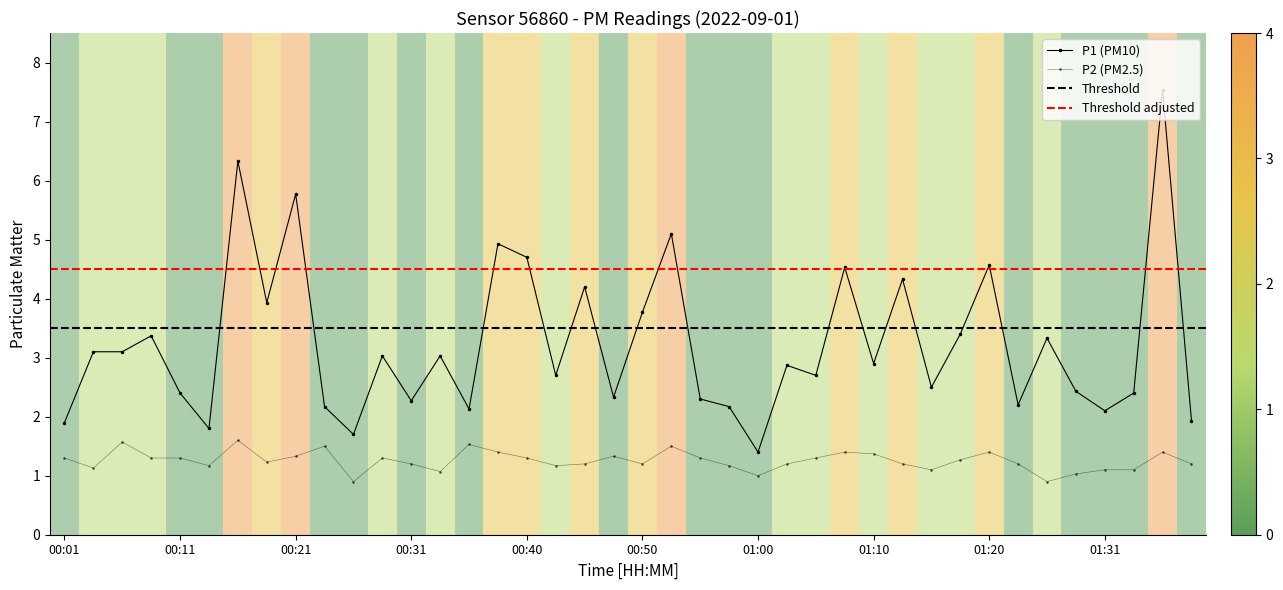

At which label does P1 first exceed 2?

00:03